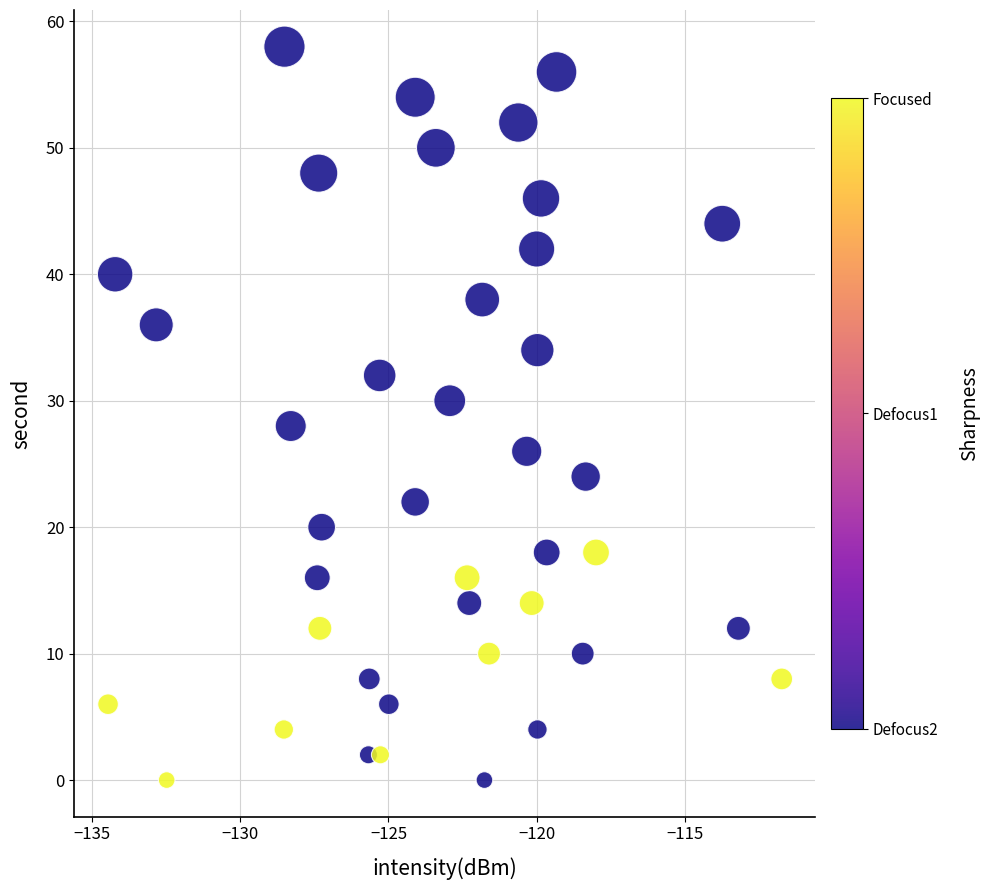

What is the range of Y values (max minus min)?

58